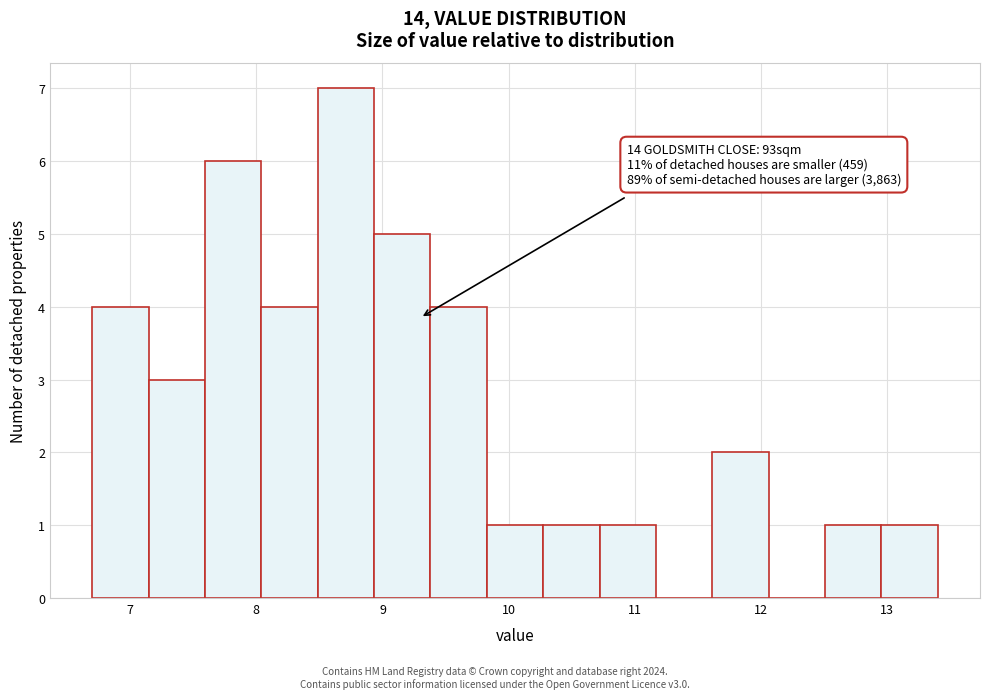

Which range on the x-axis has the tallest bar?

8.5 to 8.9